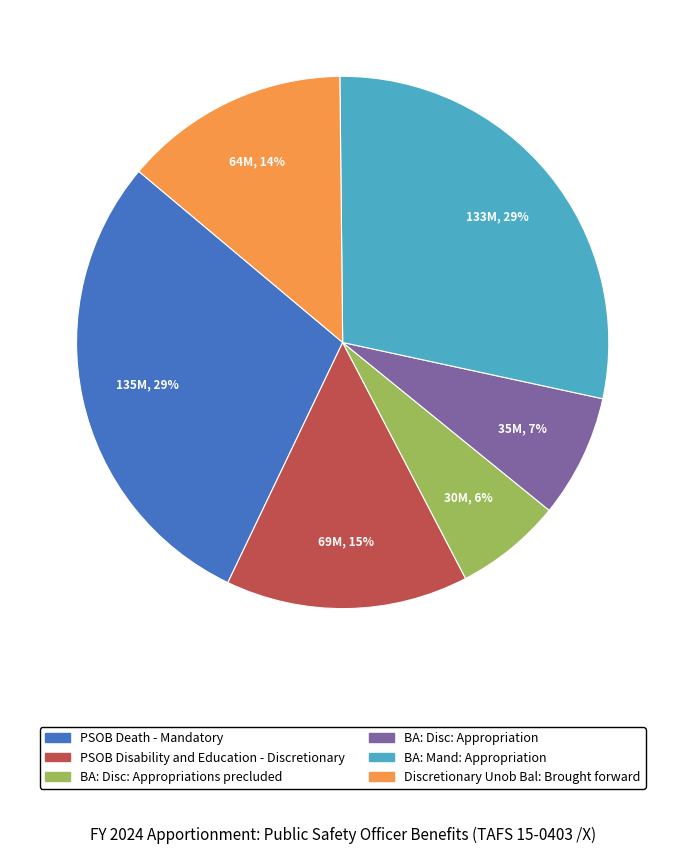

How many segments does this pie chart have?

6